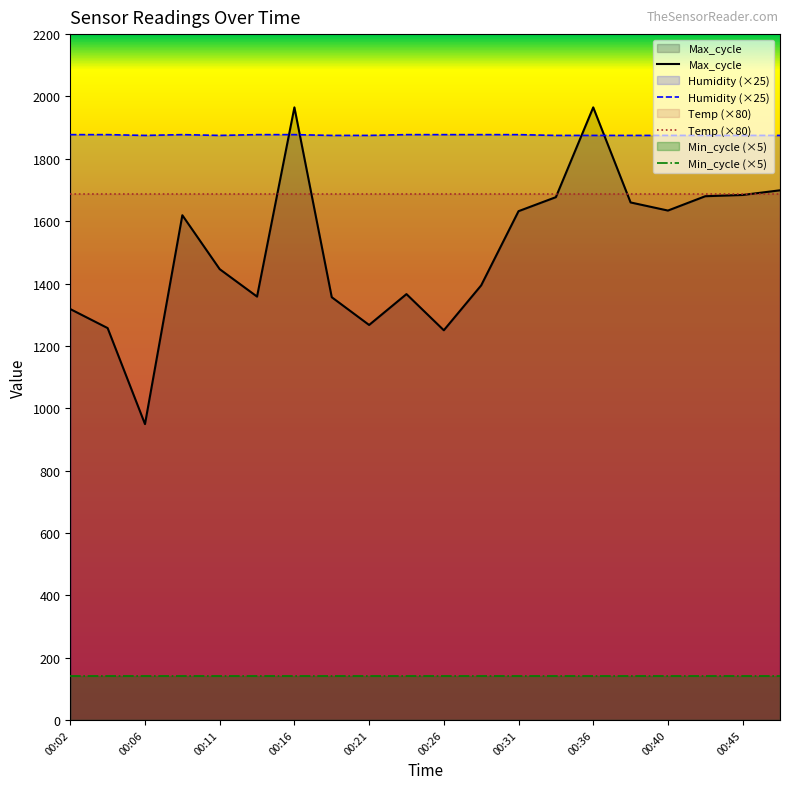

List the series in order of their peak value, highest first.

Max_cycle, Humidity (×25), Temp (×80), Min_cycle (×5)